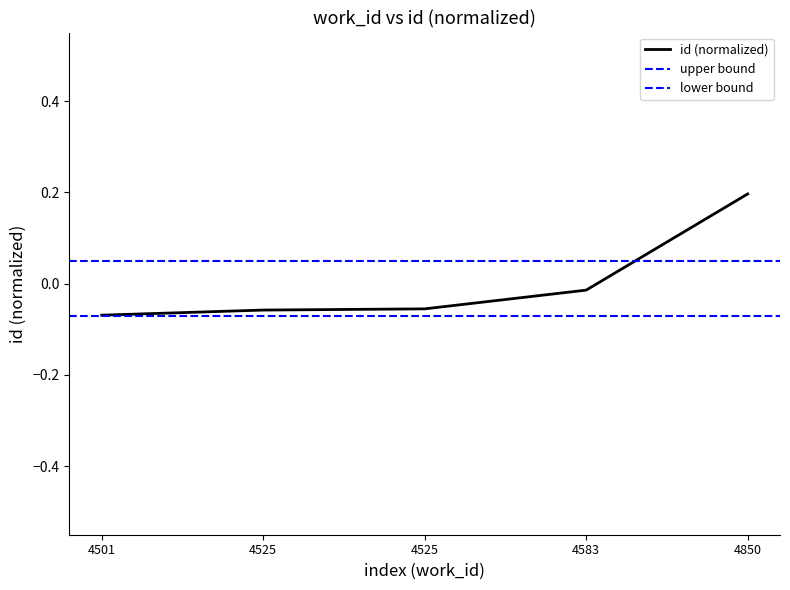

Which category has the highest value across all series?

4850